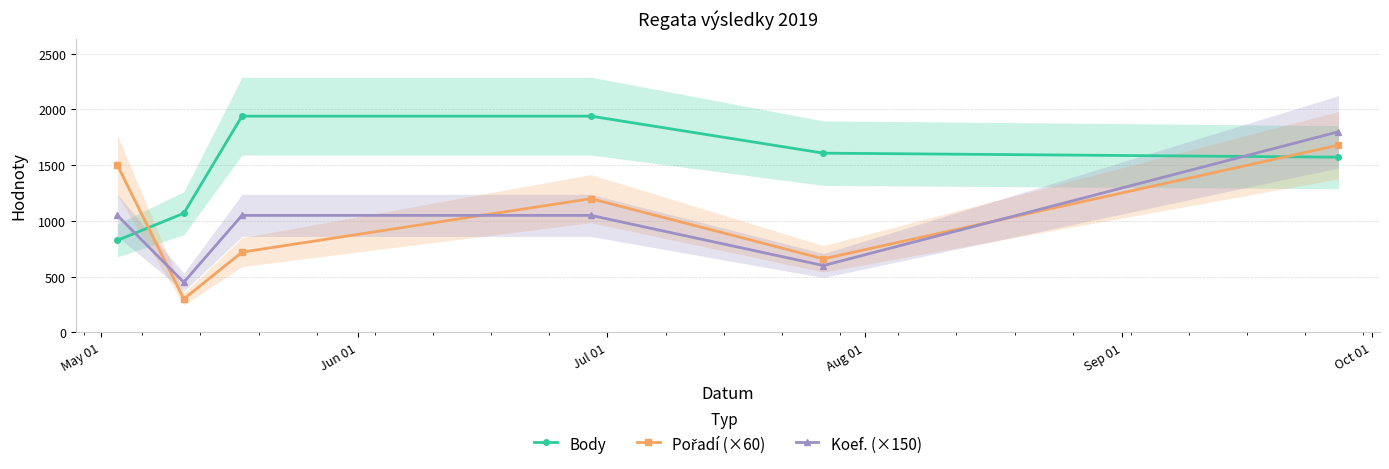

Does the chart display data point markers on the line(s)?

Yes